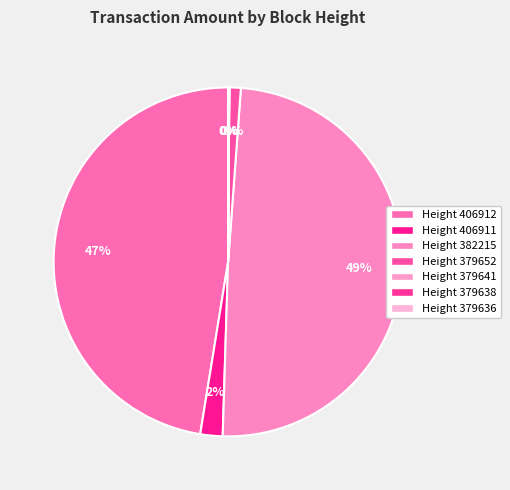

How many segments does this pie chart have?

7